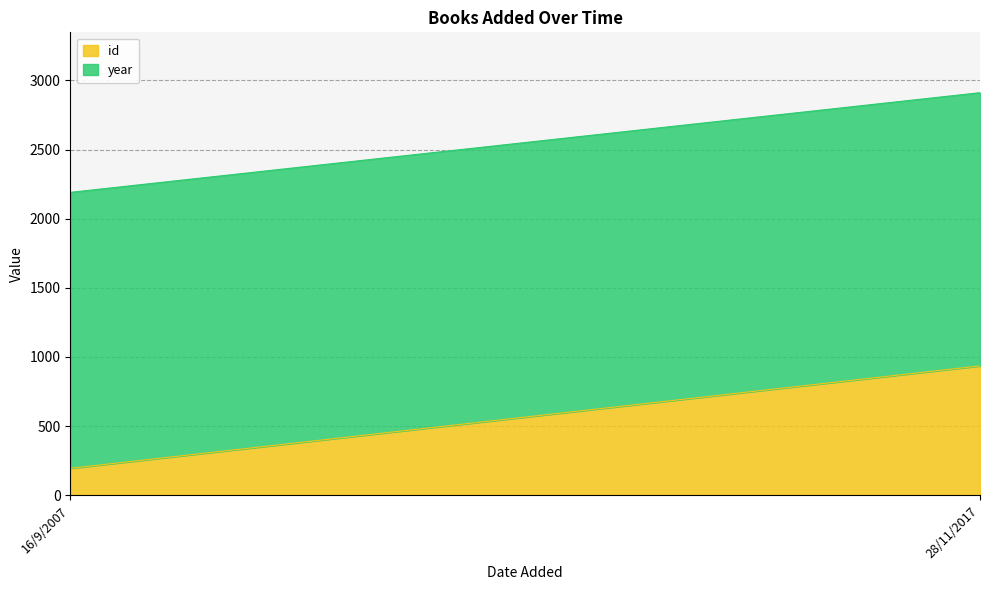

How many lines are shown in the chart?

2